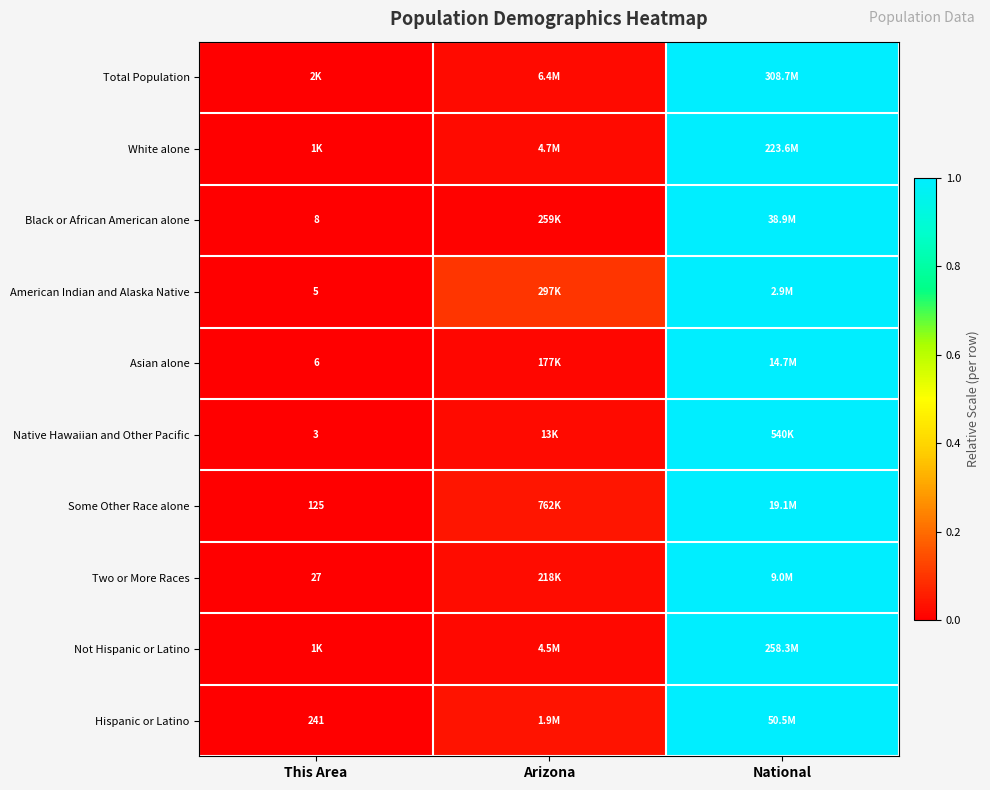

At how many categories does at least one series exceed 0?

2